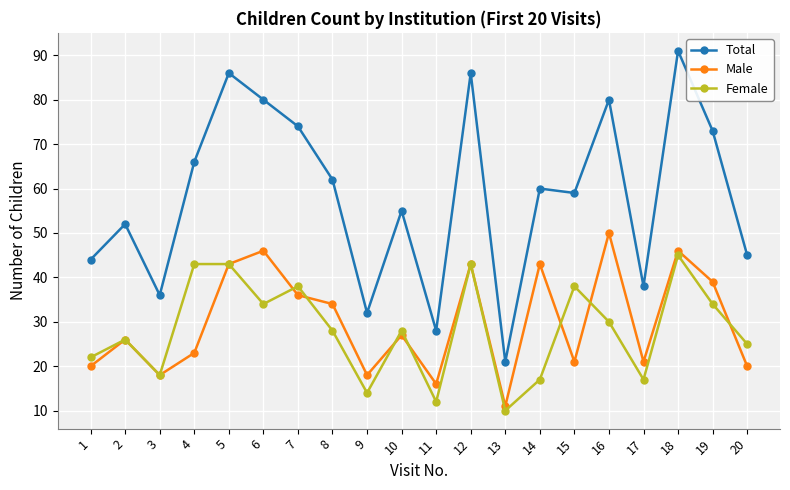

Rank the series by their maximum value, from lowest to highest.

Female, Male, Total